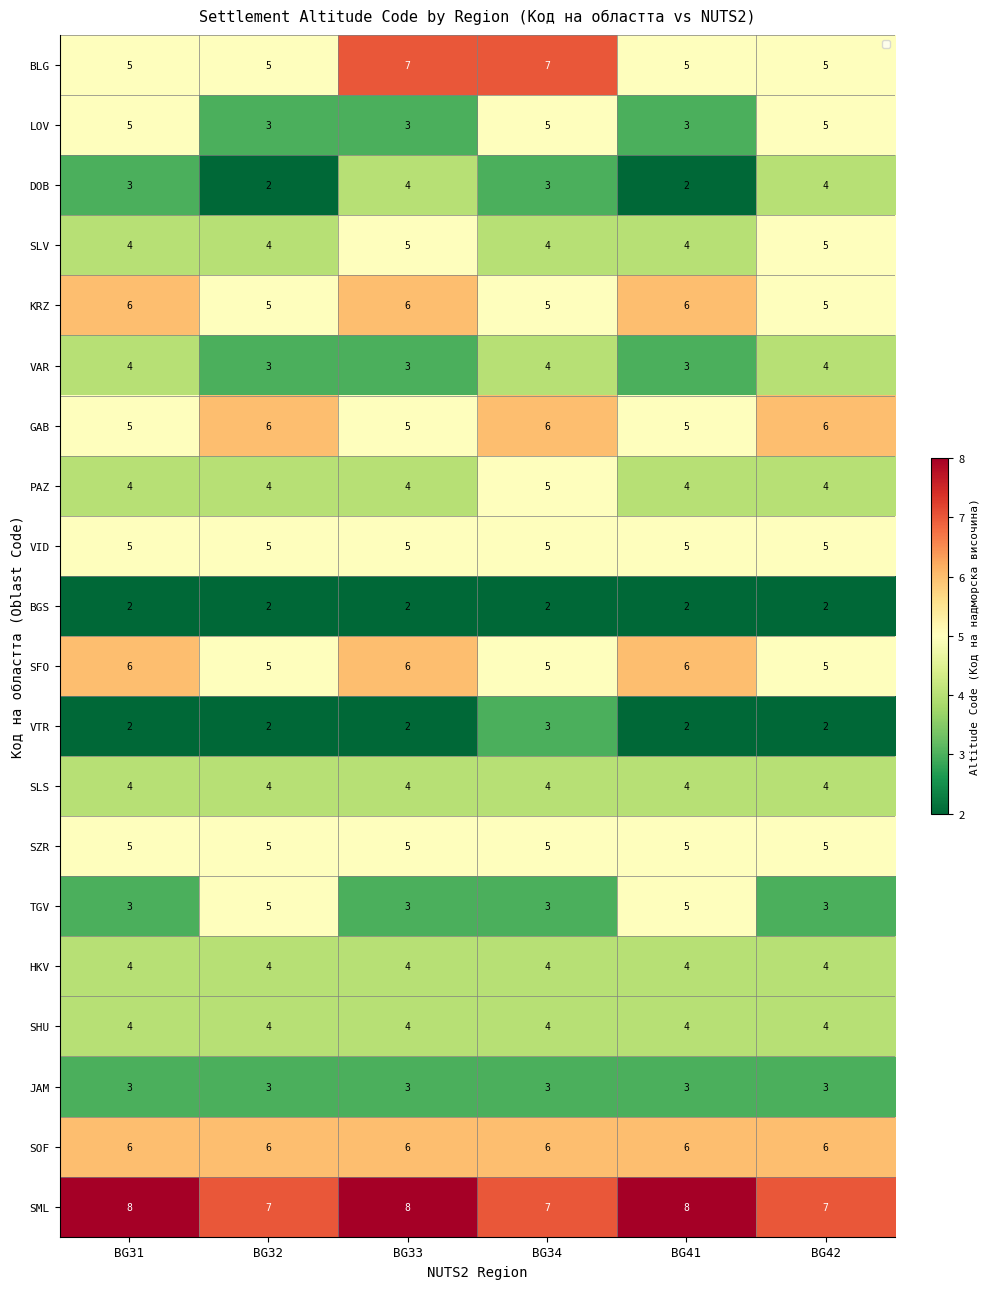

What is the sum of all VID values?

30